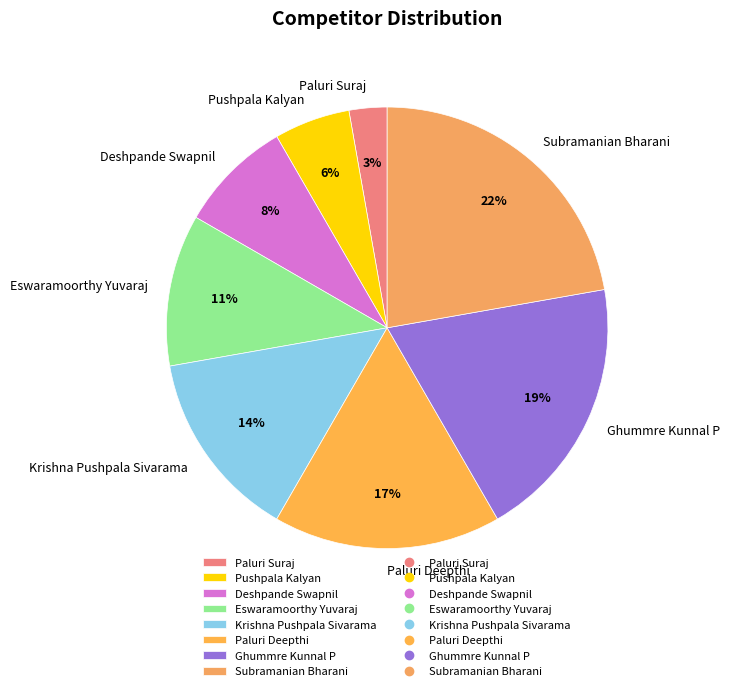

What is the largest slice in the pie chart?

Subramanian Bharani